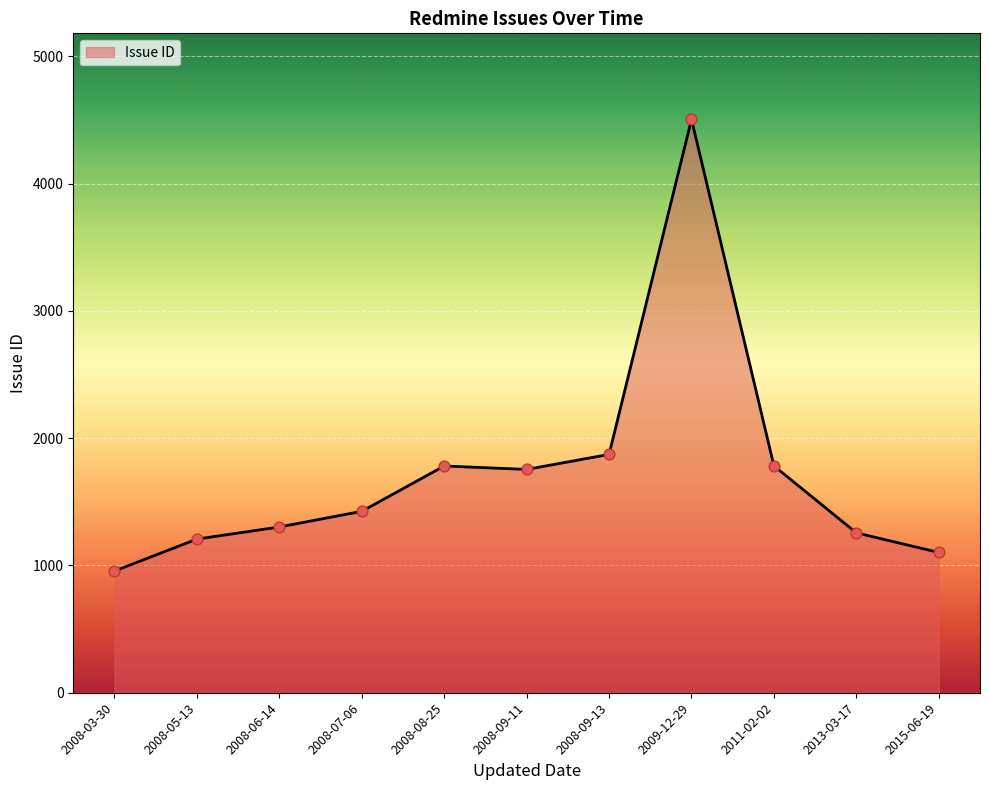

What is the change in value from 2008-03-30 to 2008-09-11?

+798